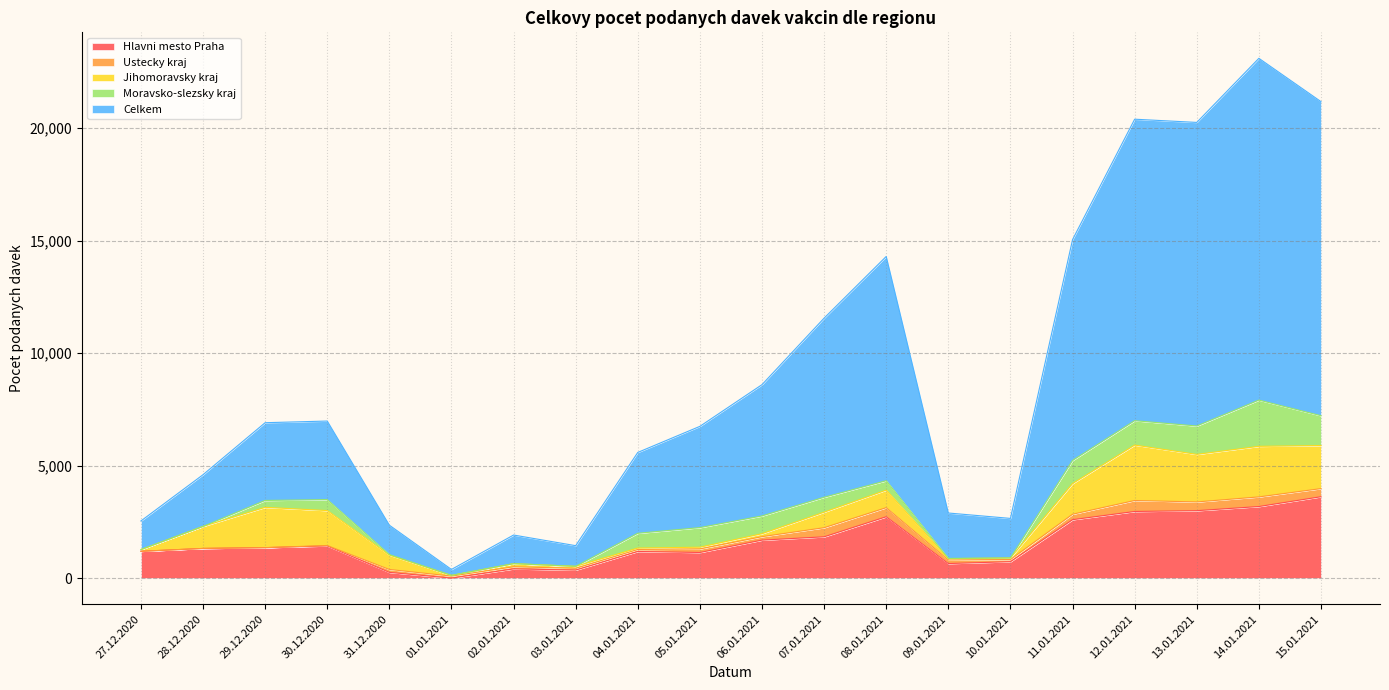

What is the spread (max minus min) of values at 01.01.2021?

265